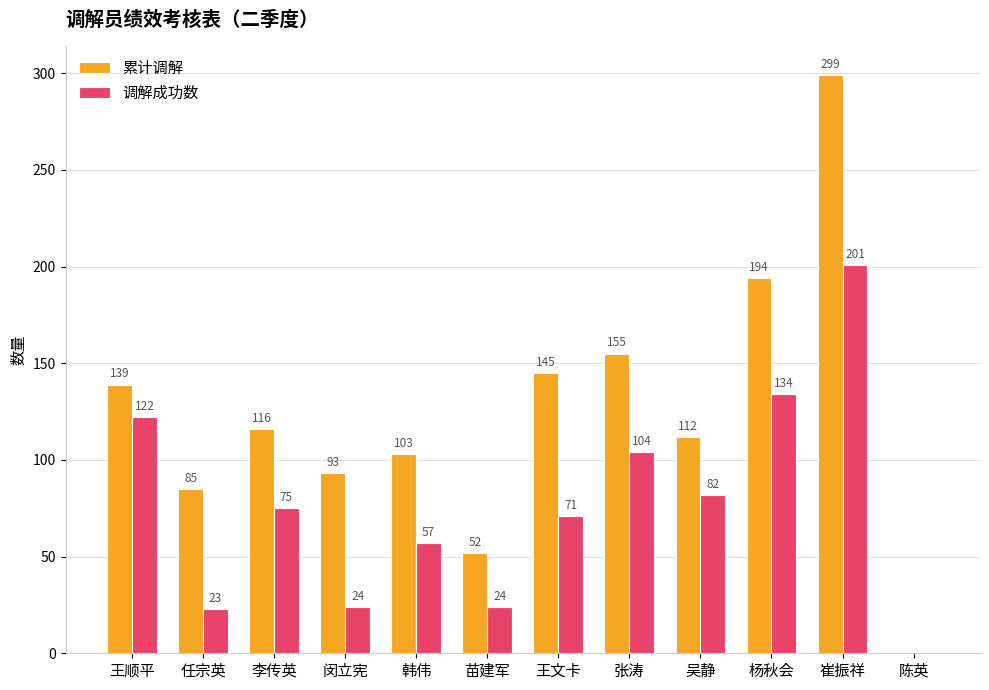

Which category has the highest value in the 累计调解 series?

崔振祥